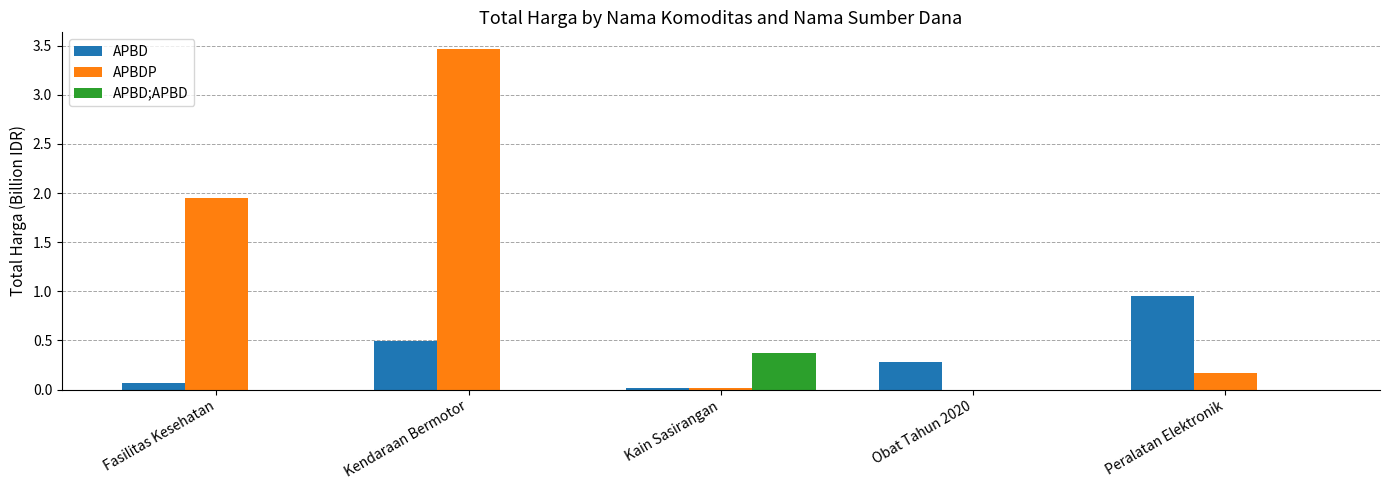

At which label is APBDP closest to 1?

Peralatan Elektronik